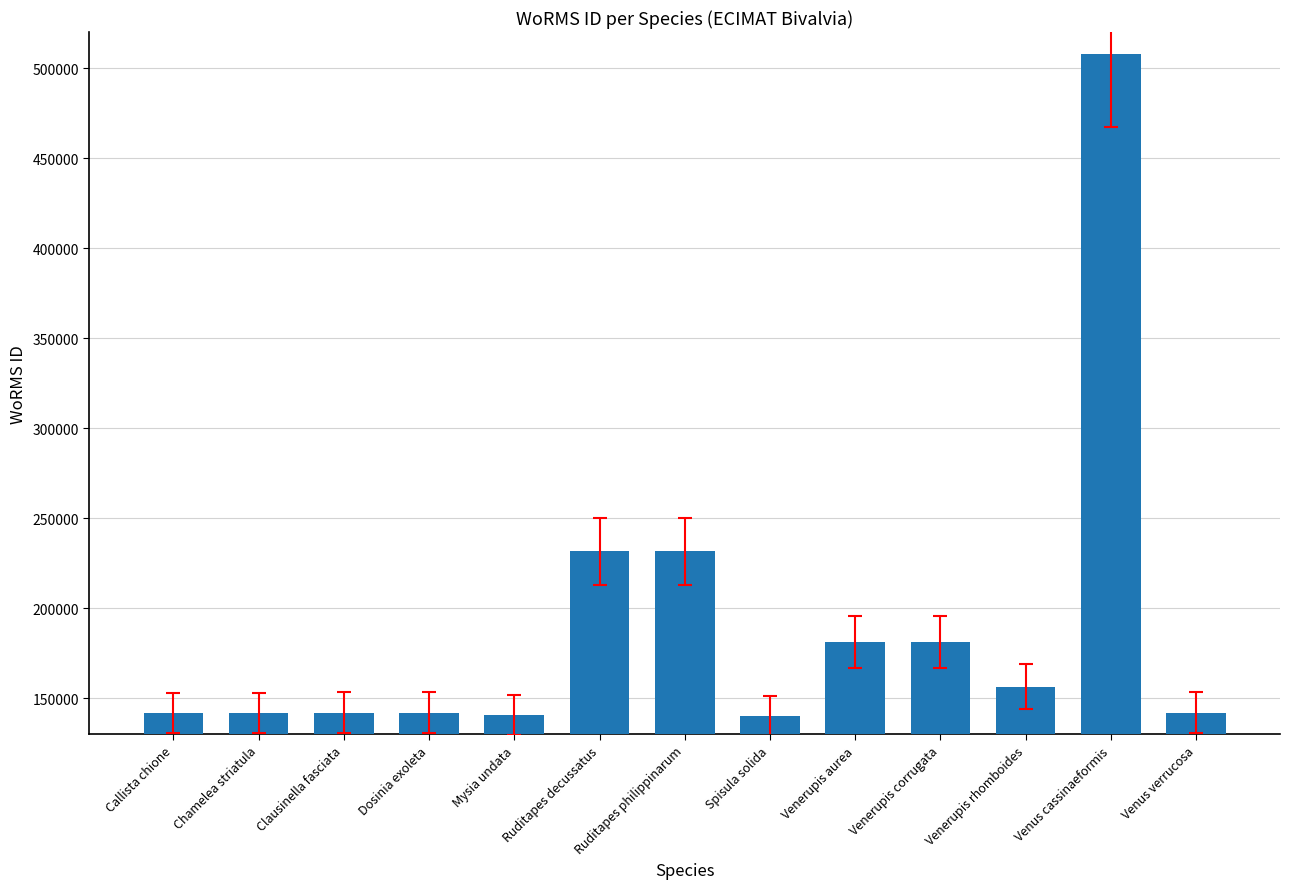

What is the value of the 10th bar from the left?

181364